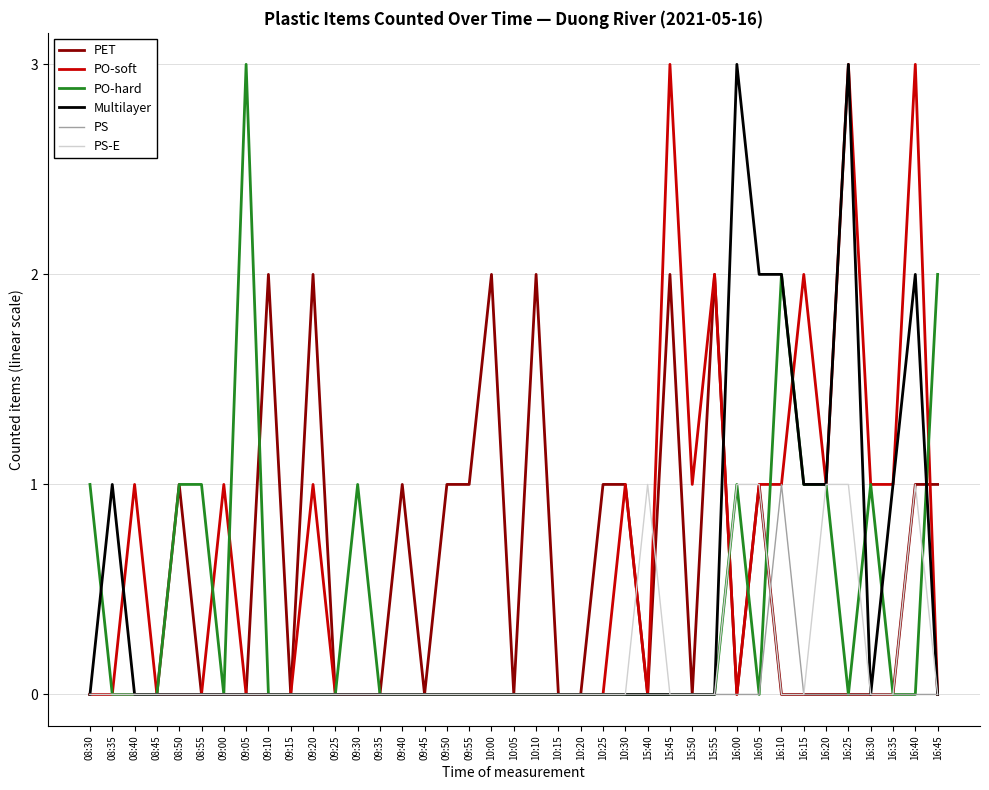

Which category has the highest value in the PS series?

16:10